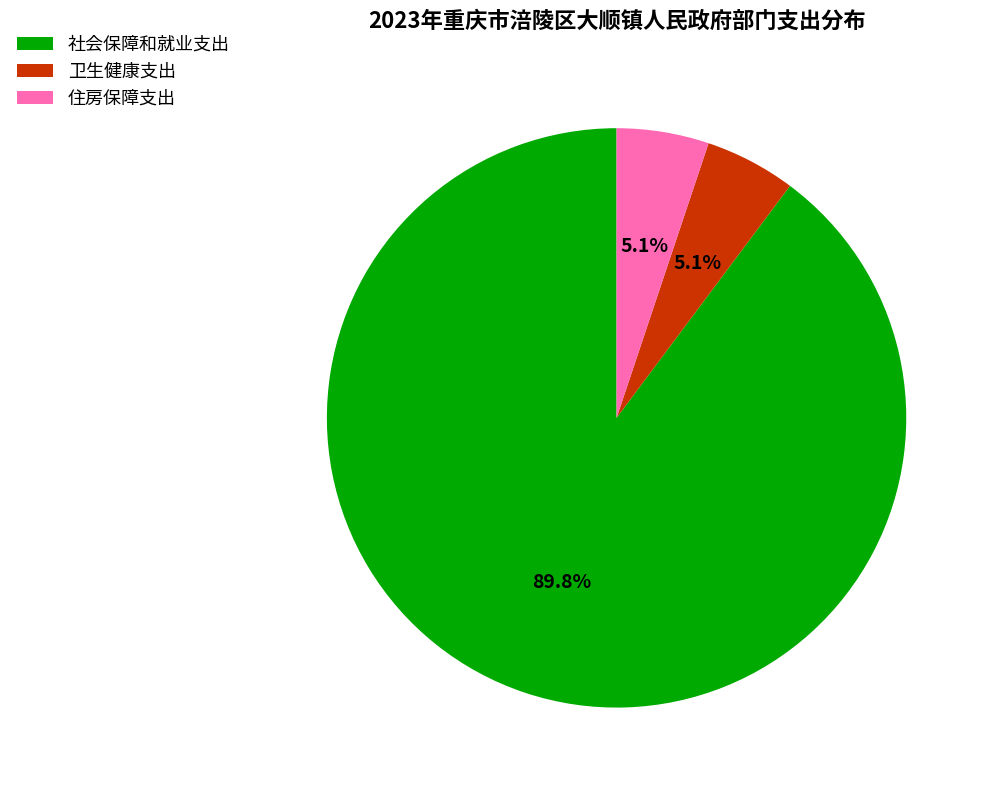

Is there a majority slice in this chart?

Yes